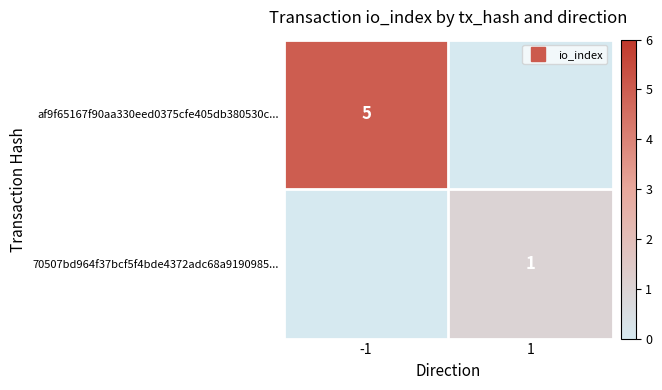

The value of 70507bd964f37bcf5f4bde4372adc68a9190985... at 1 is 1. True or false?

False